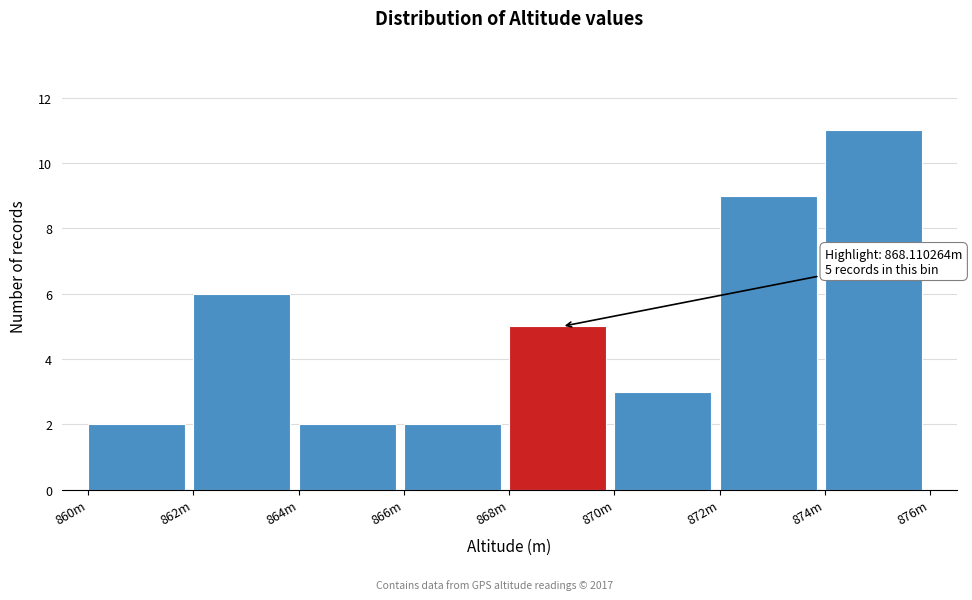

Reading left to right, transcribe all the data shown in this chart.

2	6	2	2	5	3	9	11